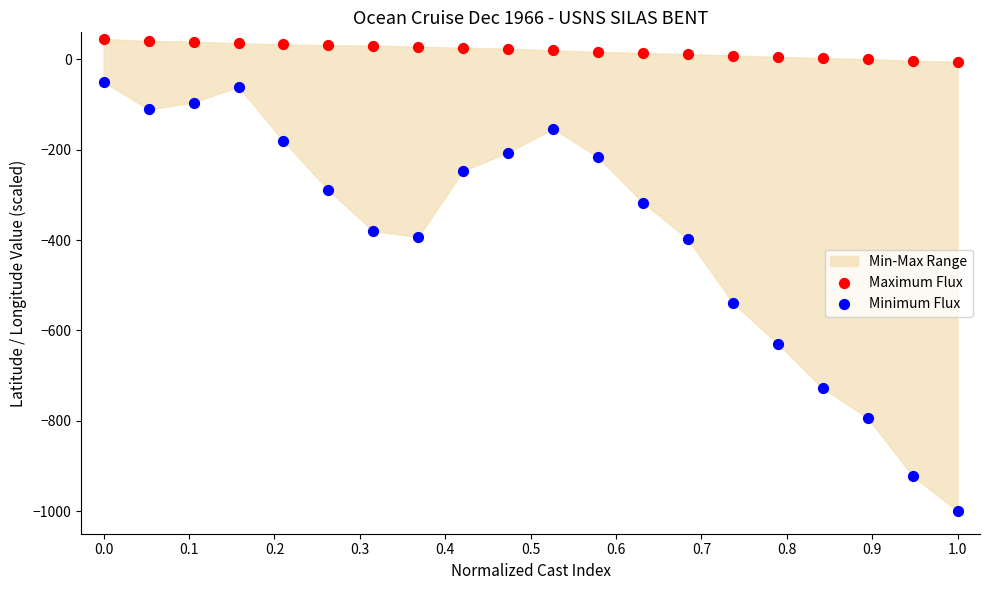

Which series has the widest spread of Y values?

Minimum Flux